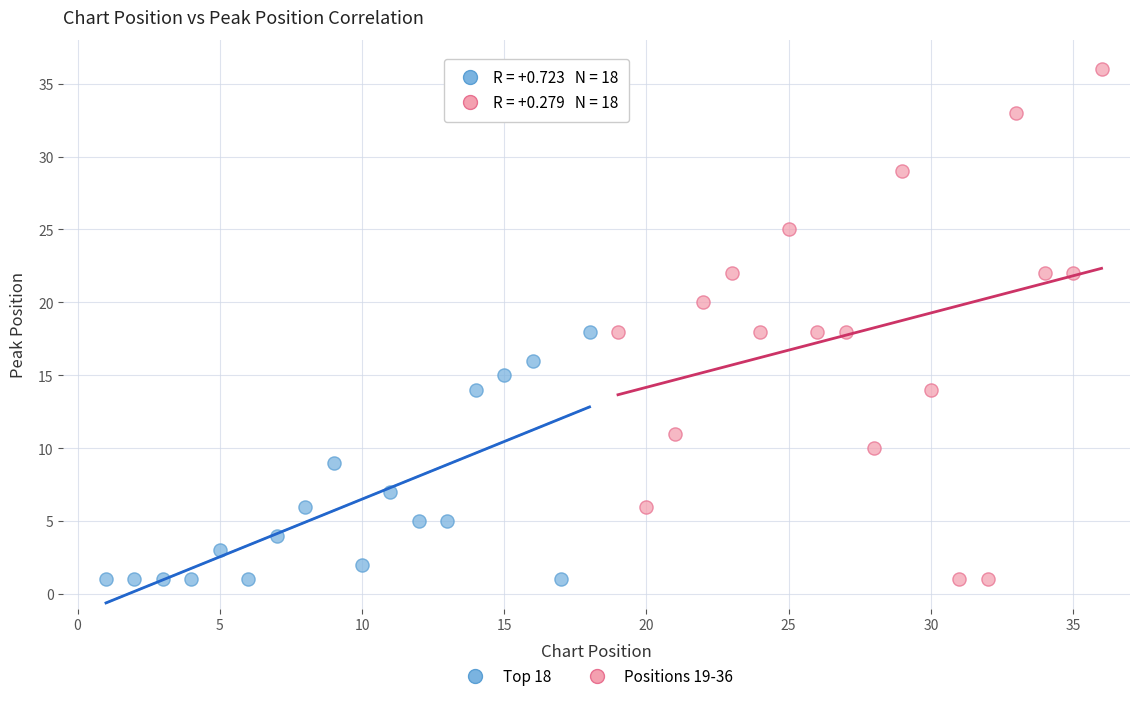

Which series has the largest Y range (max minus min)?

Positions 19-36